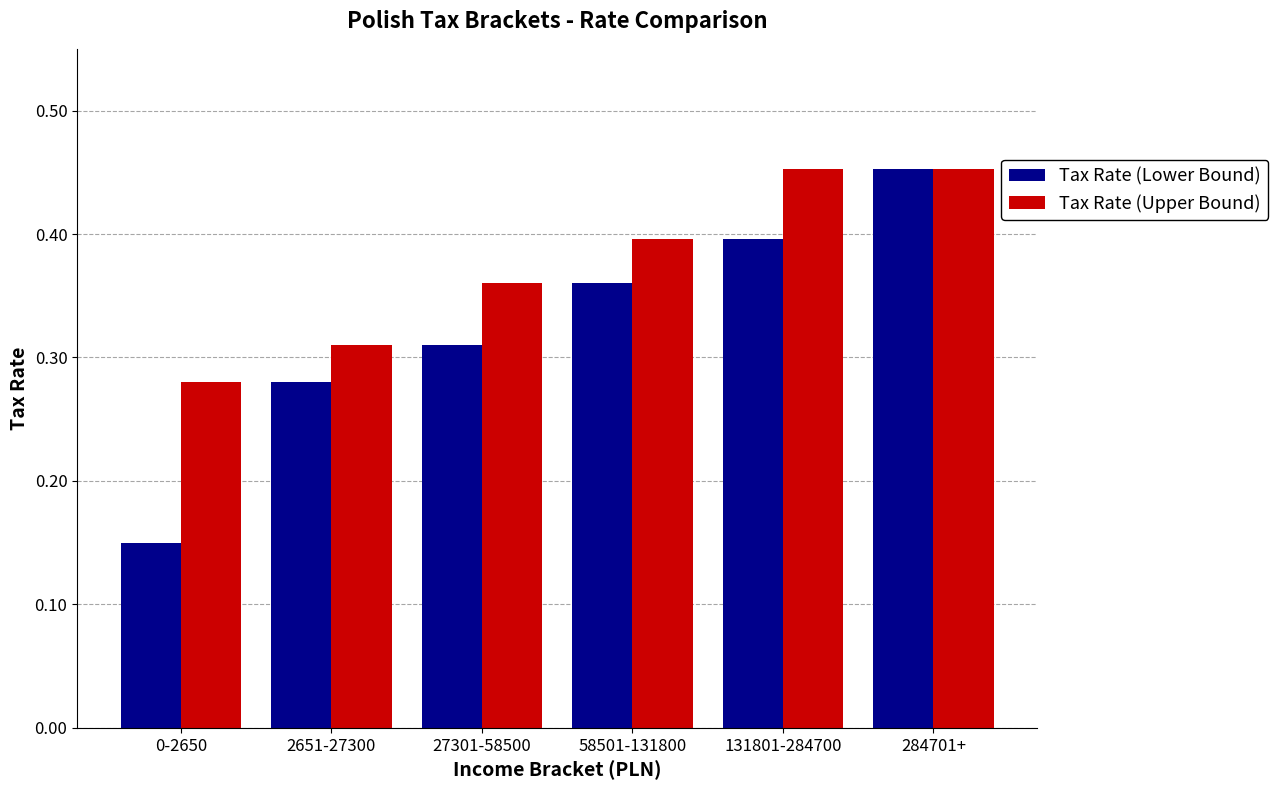

Which series has the widest spread of values?

Tax Rate (Lower Bound)